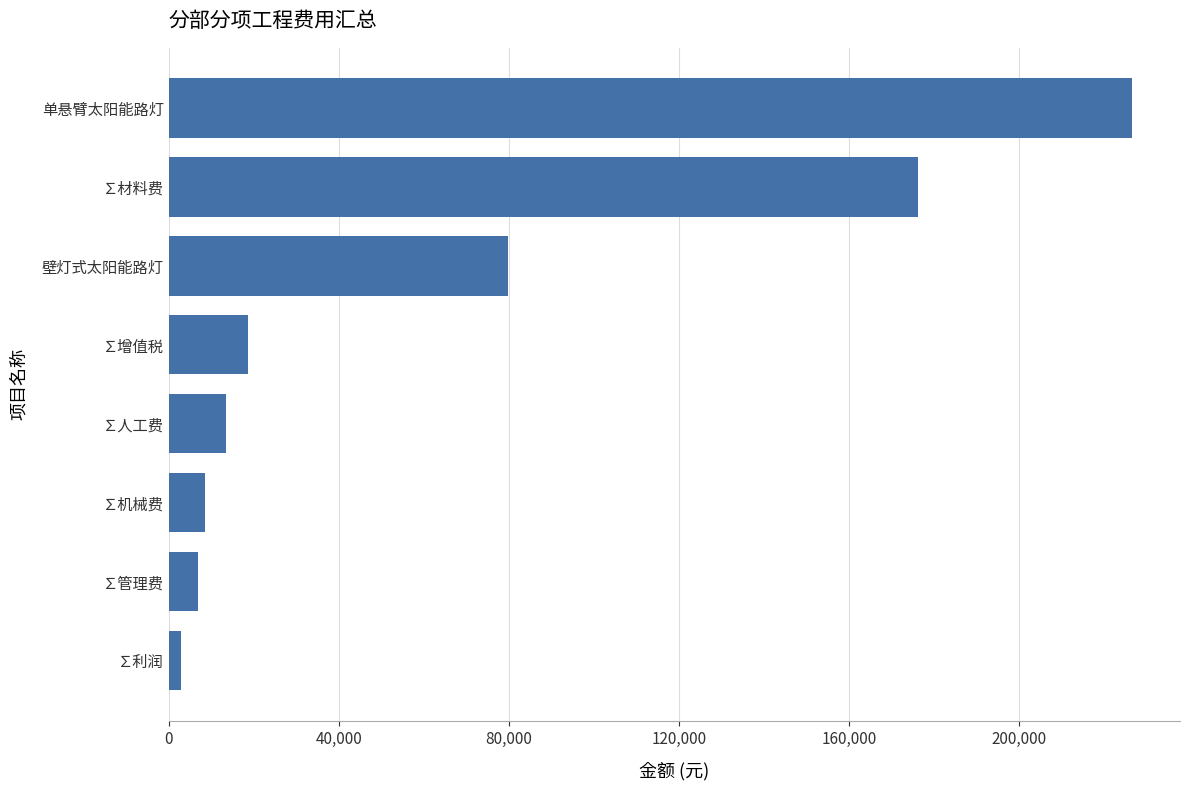

How many distinct data groups are displayed?

1